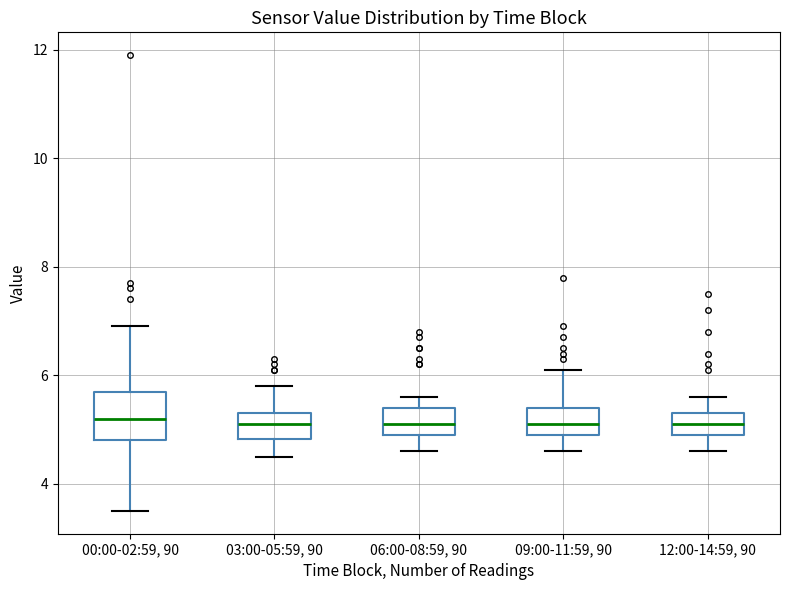

Which box is the tallest, from its lower edge to its upper edge?

00:00-02:59, 90